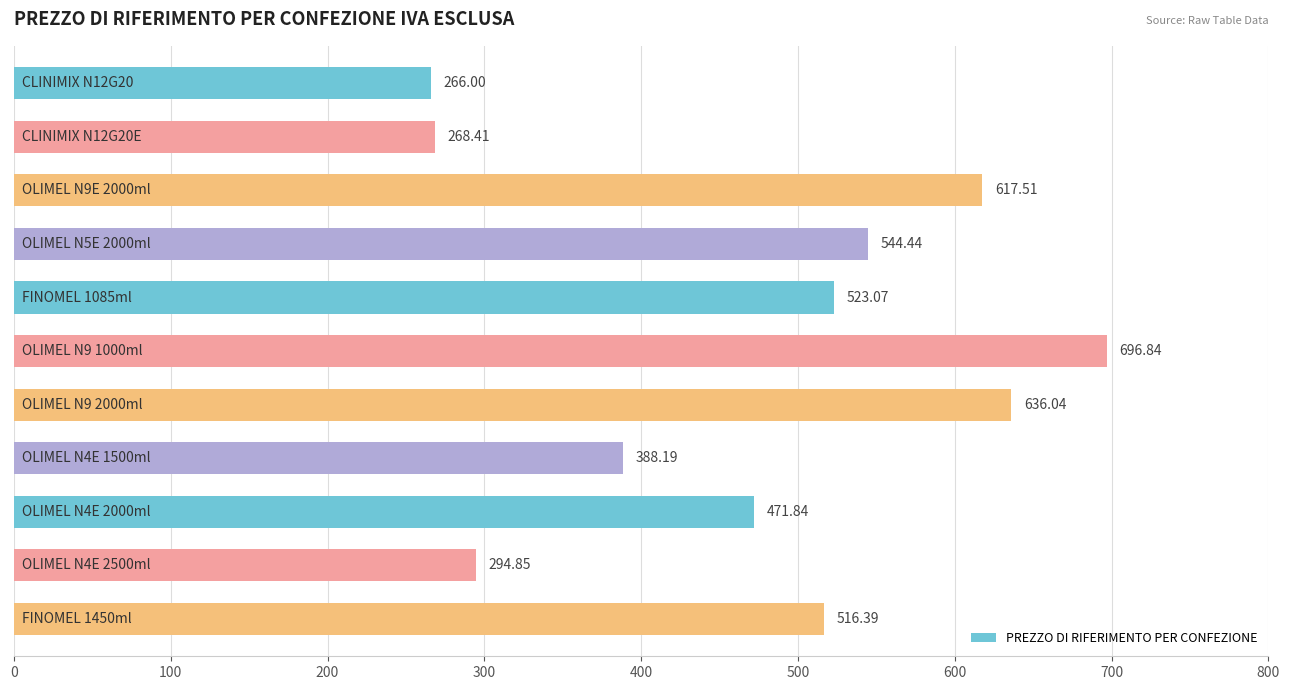

How many bars are there in total?

11